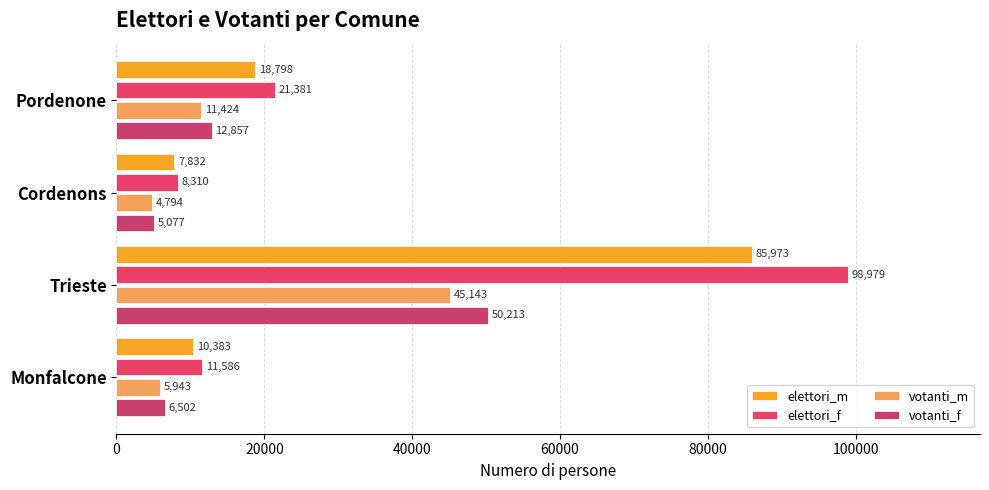

How many data points in votanti_f are less than 12857?

2